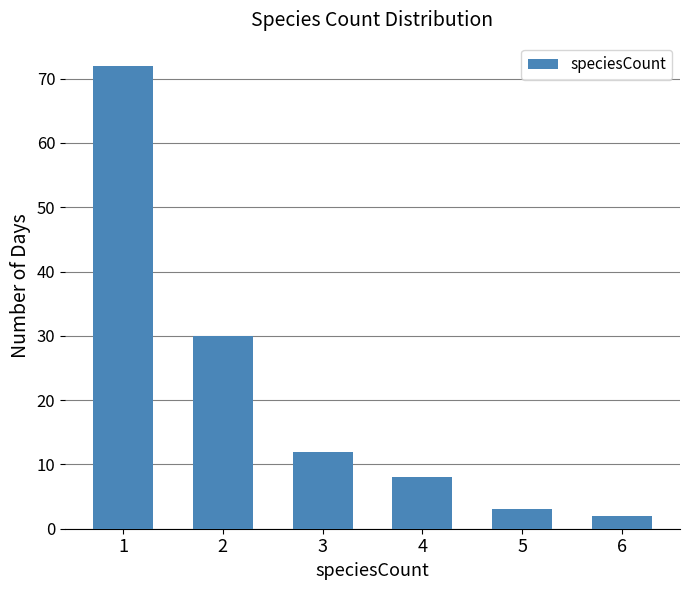

What is the change in value from 1 to 5?

-69